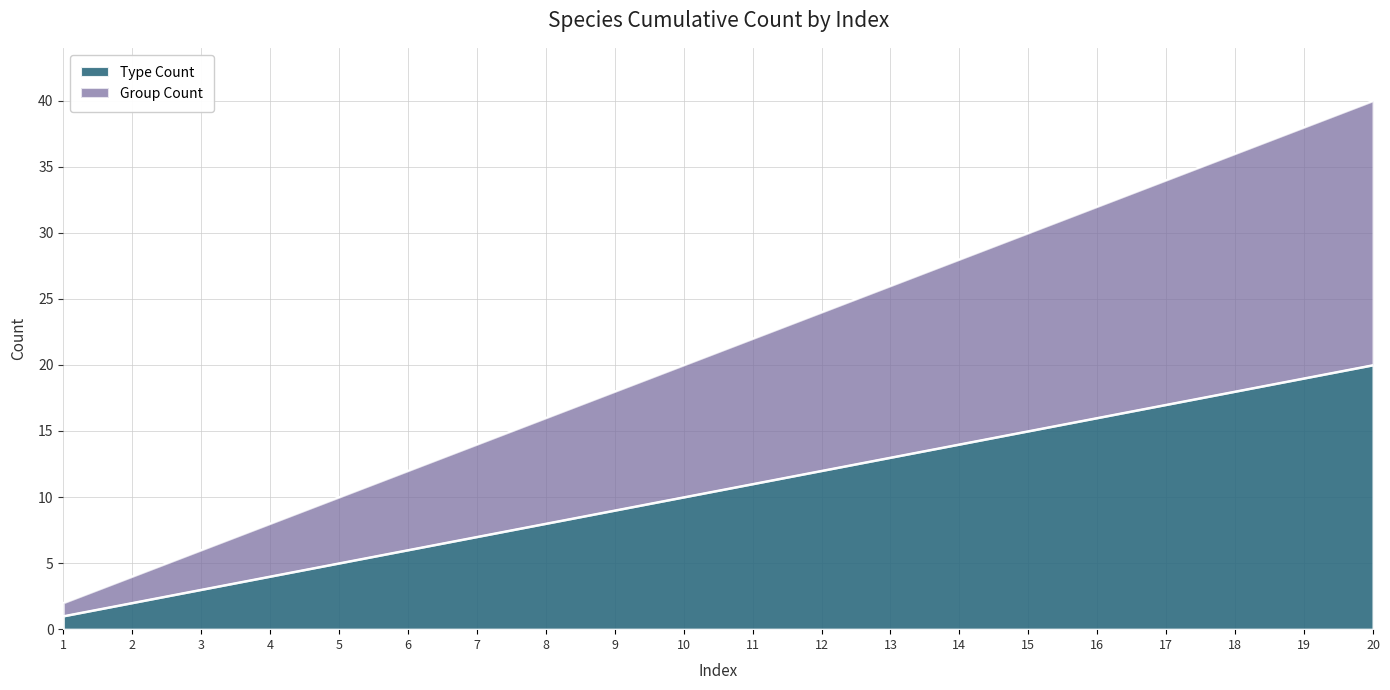

What is the value of the Group Count point at the 10th from the left?

20